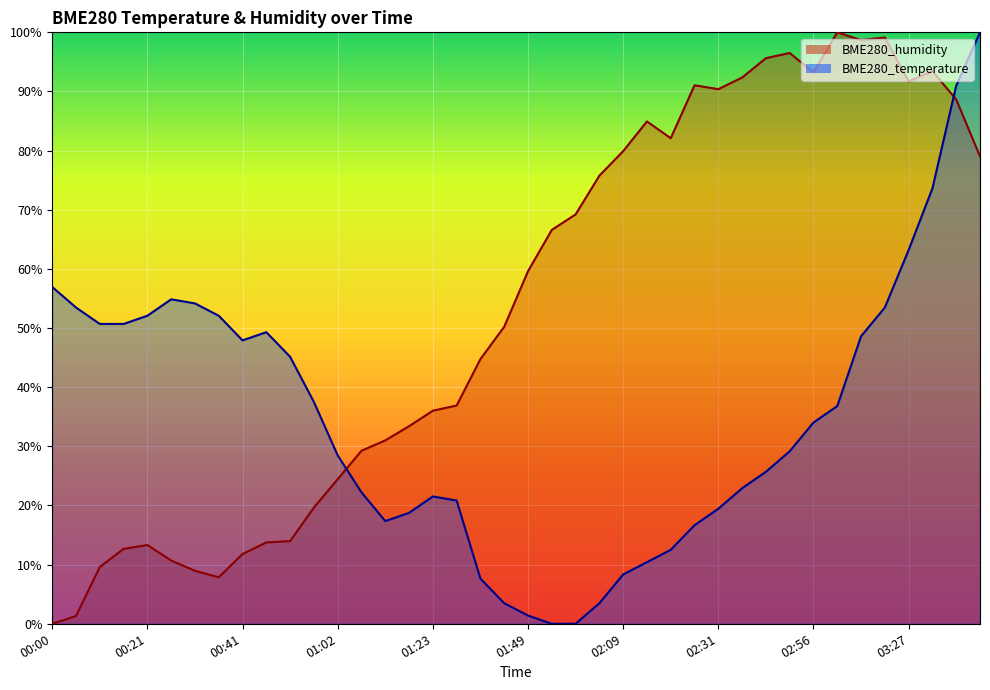

At which category does BME280_humidity reach its first local valley?

00:36